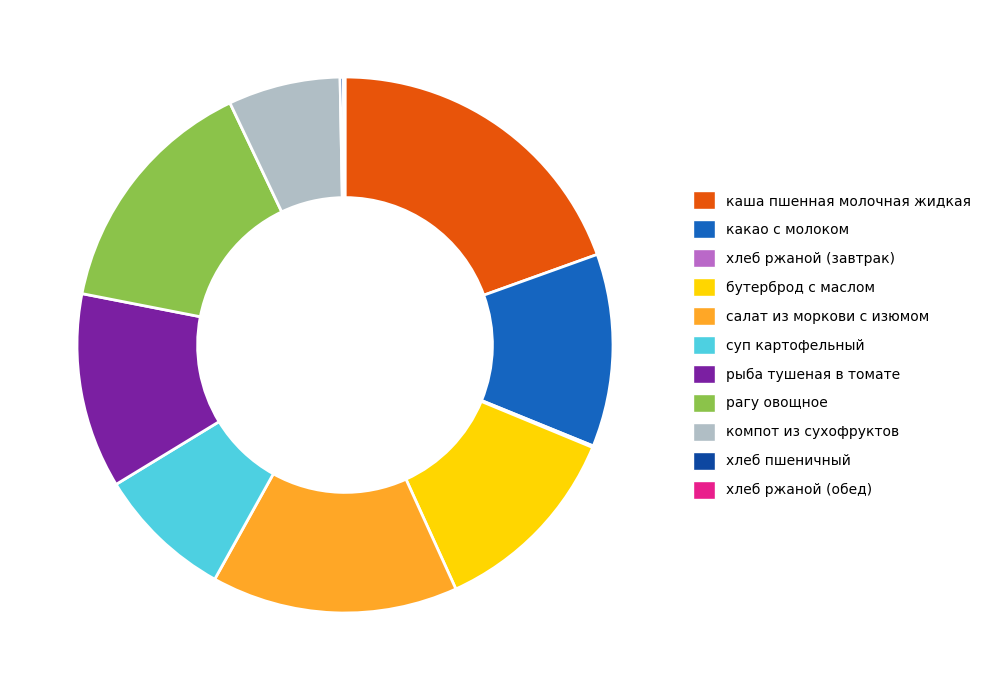

Does any single category account for the majority?

No